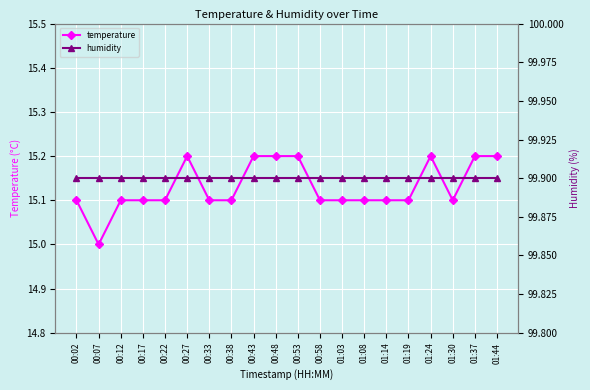

What is the total value across all series at 00:53?

115.1